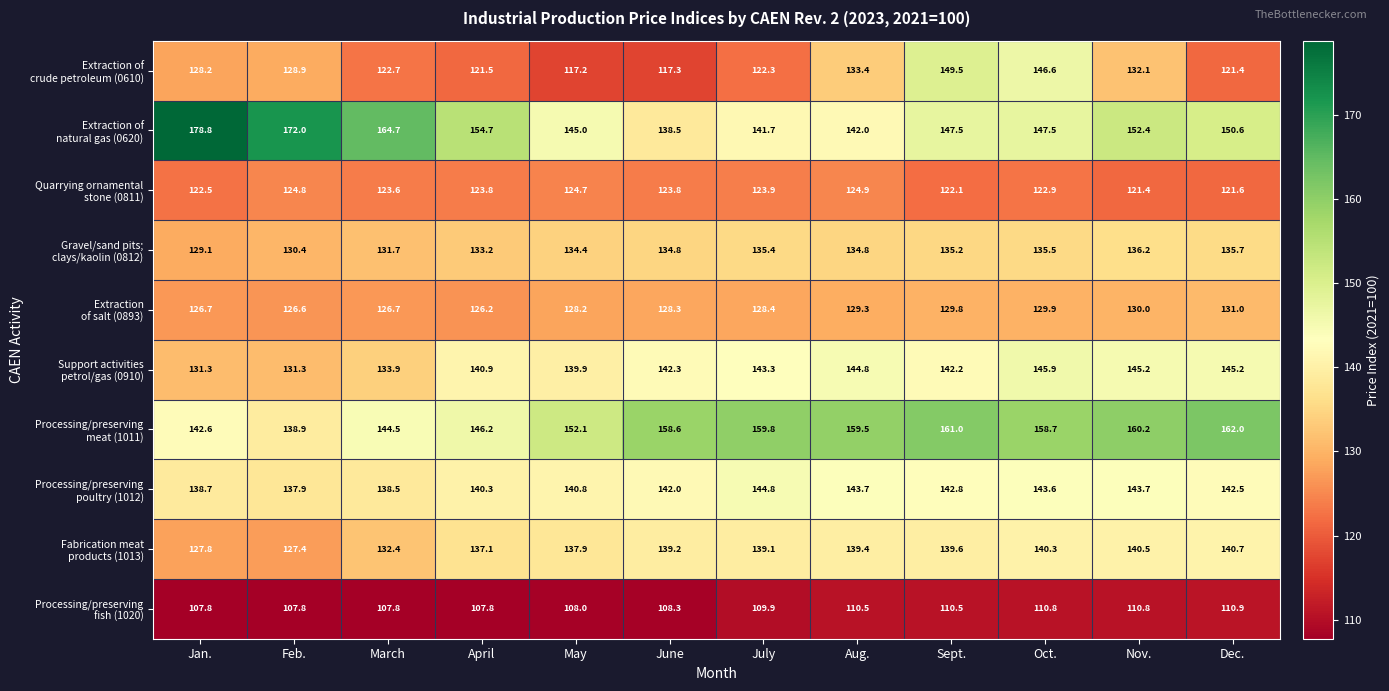

What is the minimum value shown in the chart?

107.8